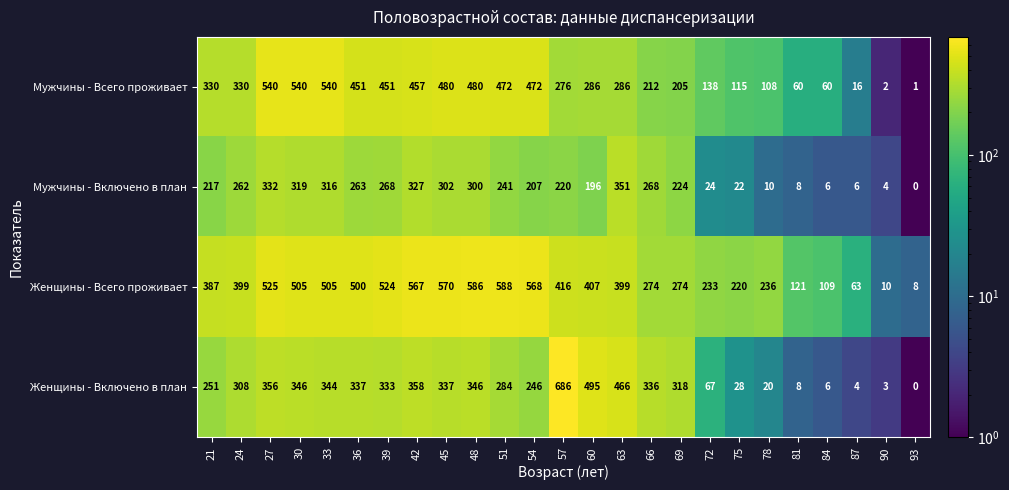

At which category is the sum across all series the highest?

27